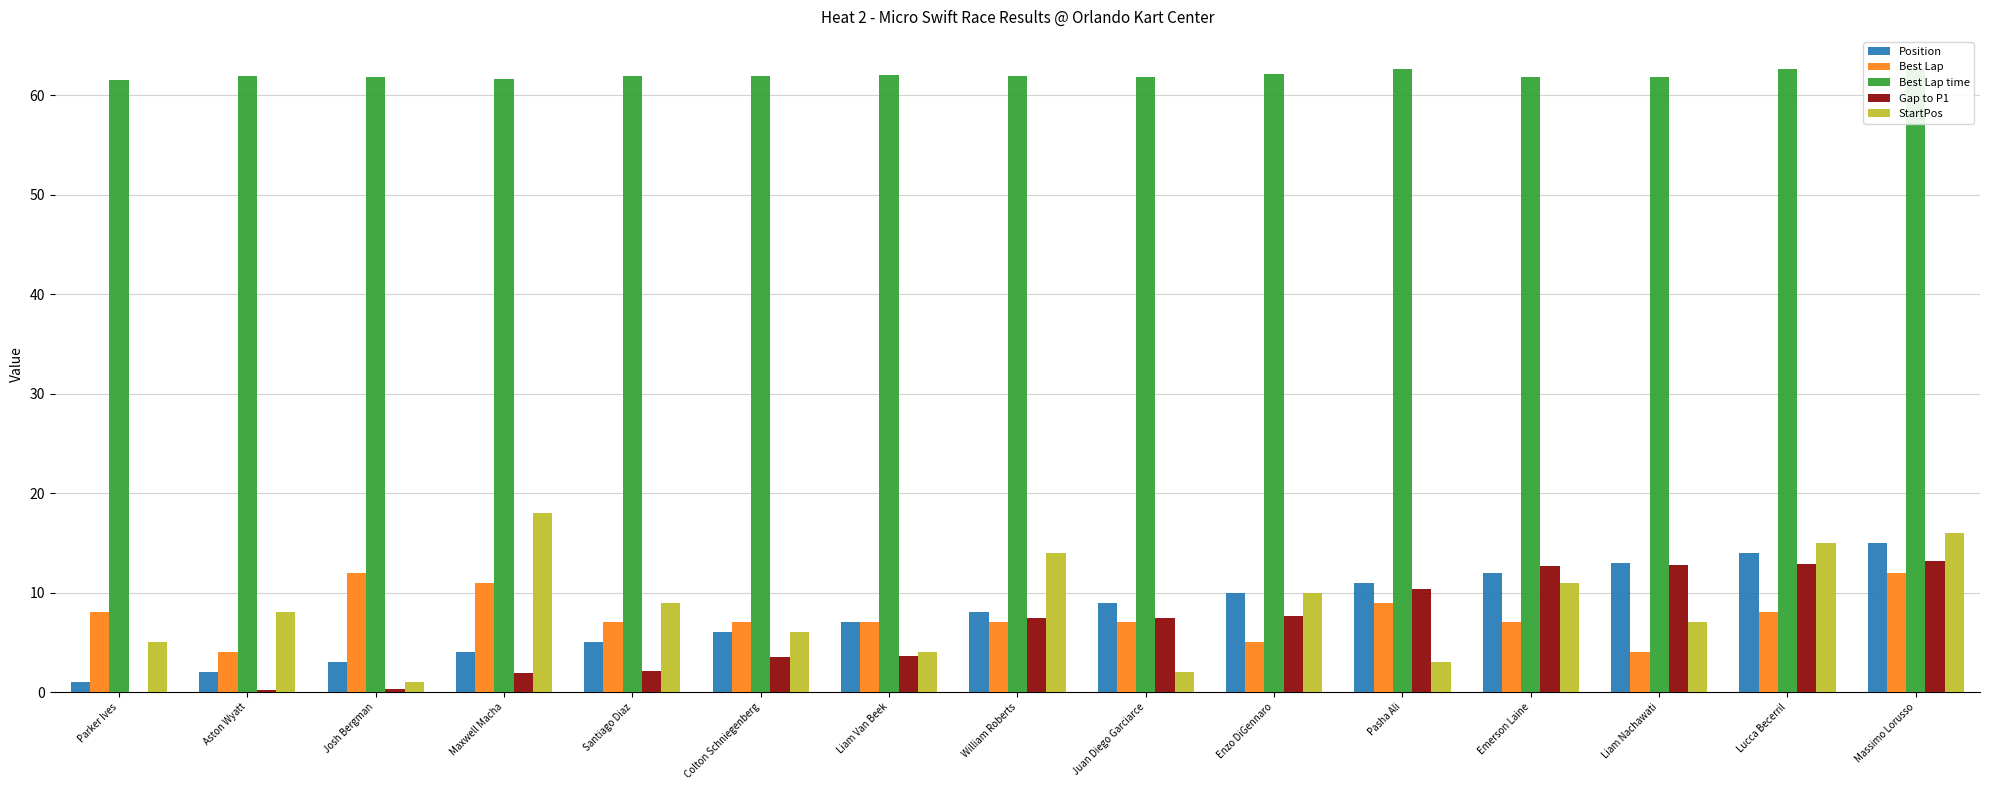

What is the sum of the Best Lap time values at Liam Nachawati and Aston Wyatt?

123.8